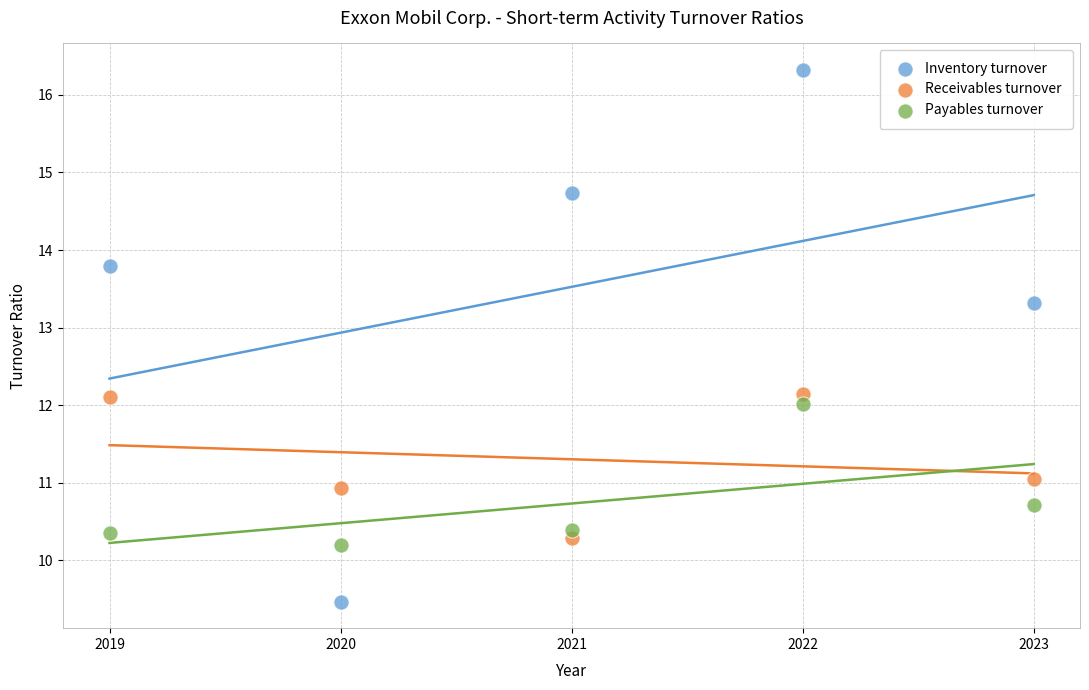

Which series contains the highest Y value?

Inventory turnover